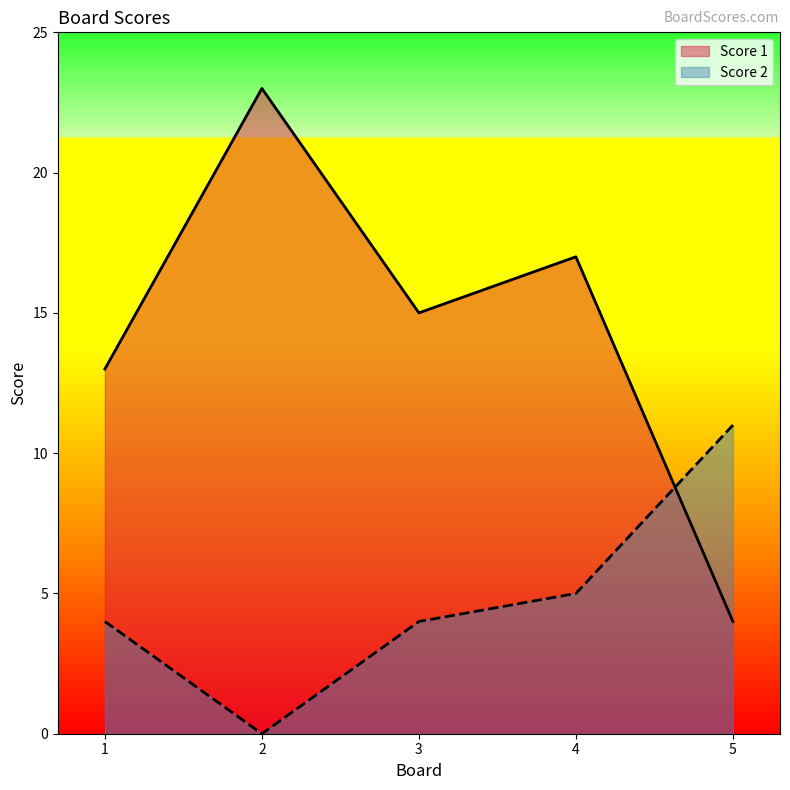

What is the approximate value of Score 2 at 1?

4